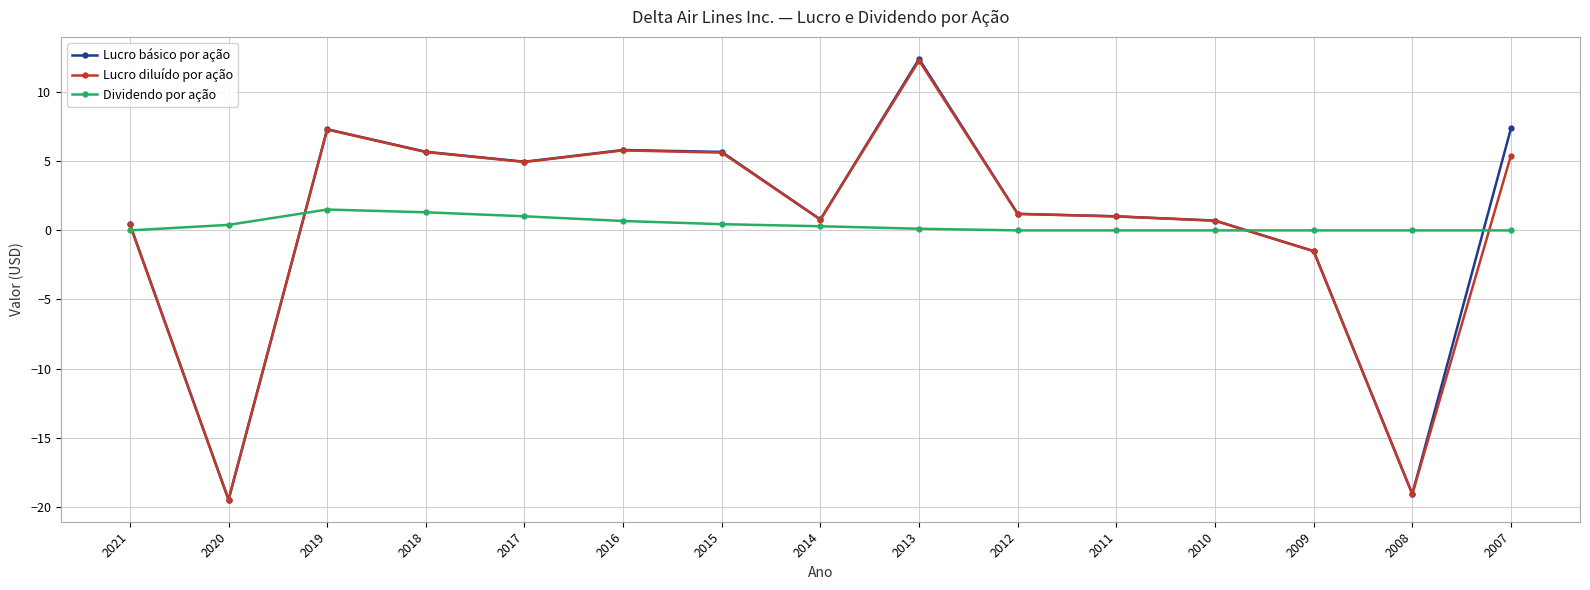

In Dividendo por ação, how many points are higher than both neighbors (excluding endpoints)?

1